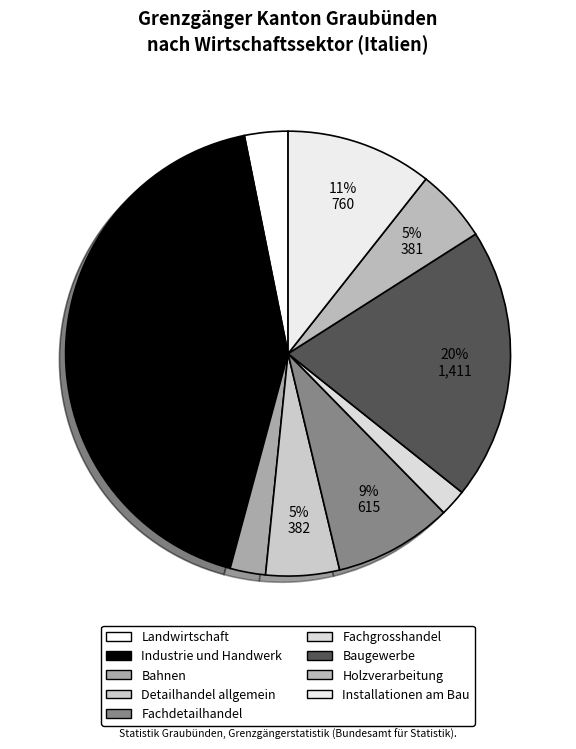

Is the sum of Holzverarbeitung and Fachdetailhandel greater than half?

No